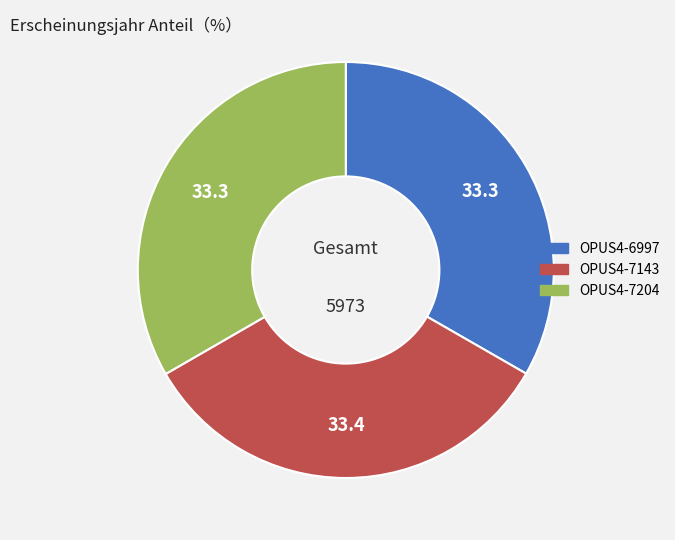

True or false: OPUS4-7143 accounts for 33% of the total.

True